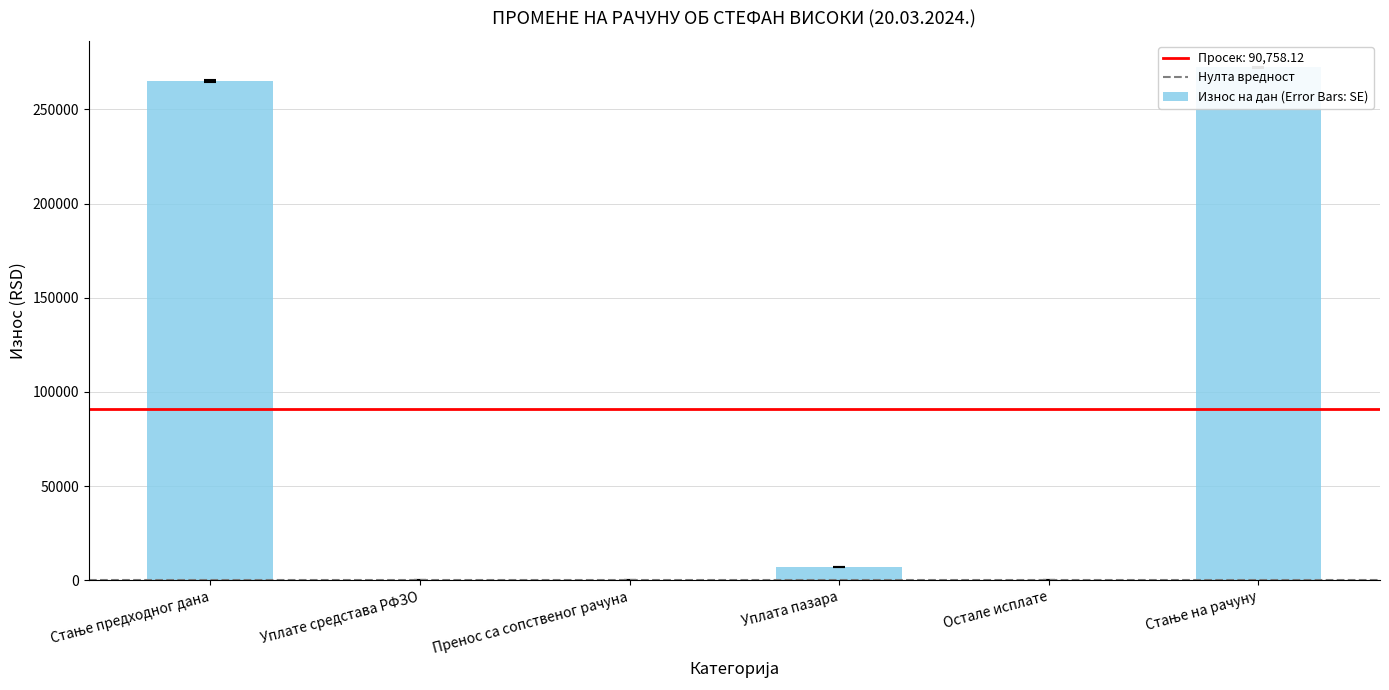

The chart shows a value of 0.0 at Уплате средстава РФЗО. True or false?

True